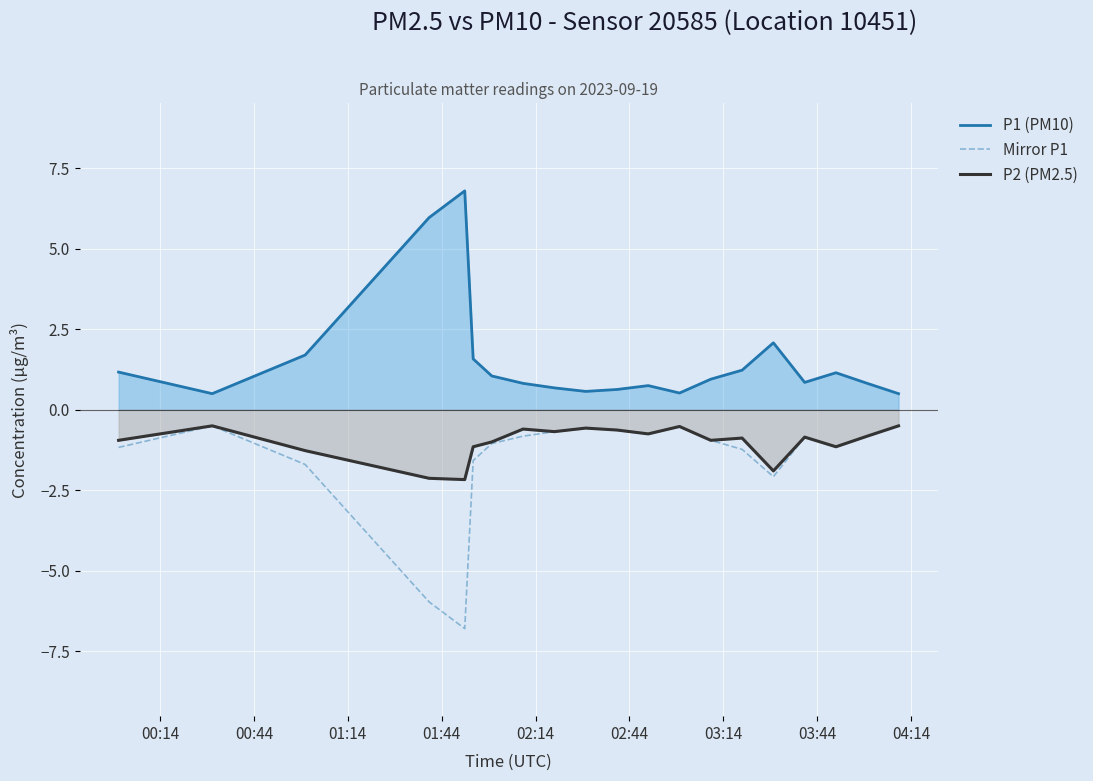

What is the minimum value shown in the chart?

-6.8